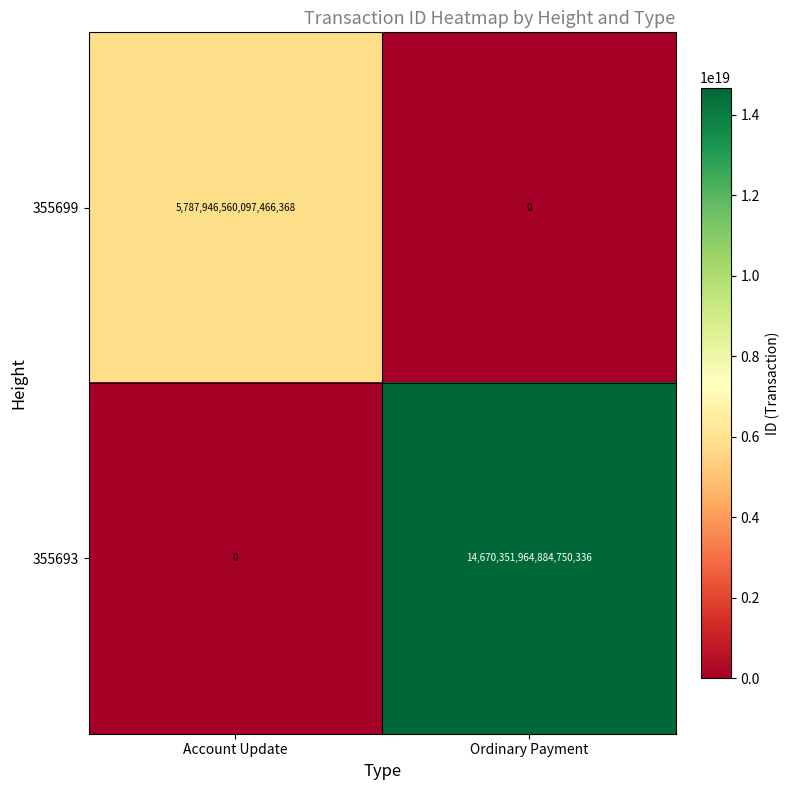

Is it true that 355693 equals 21010825999723638784 at Ordinary Payment?

False